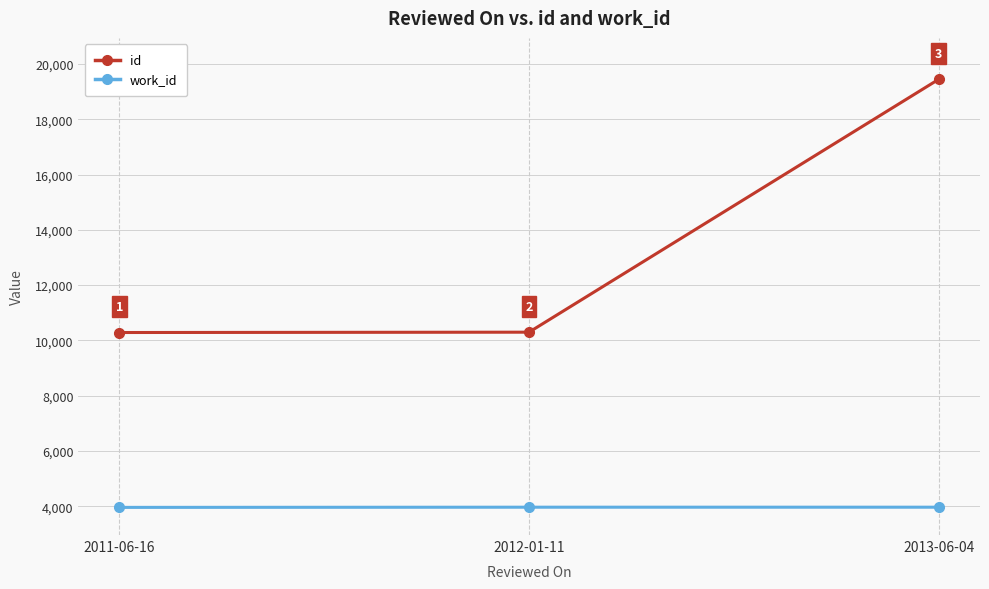

Which series changed the most between 2012-01-11 and 2013-06-04?

id